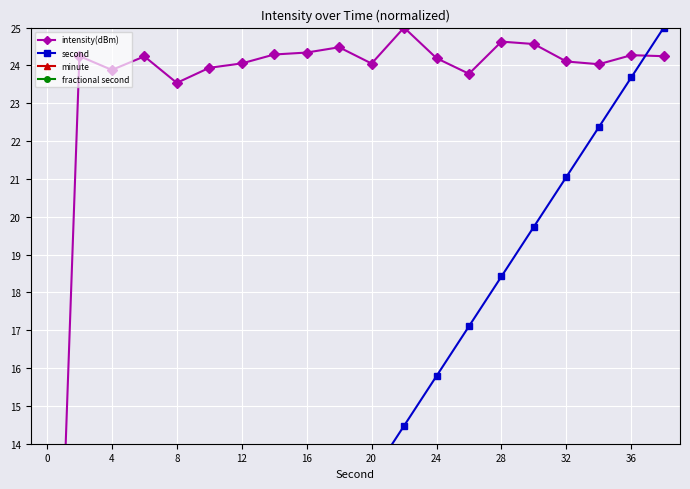

What is the average value of the second series?

12.5